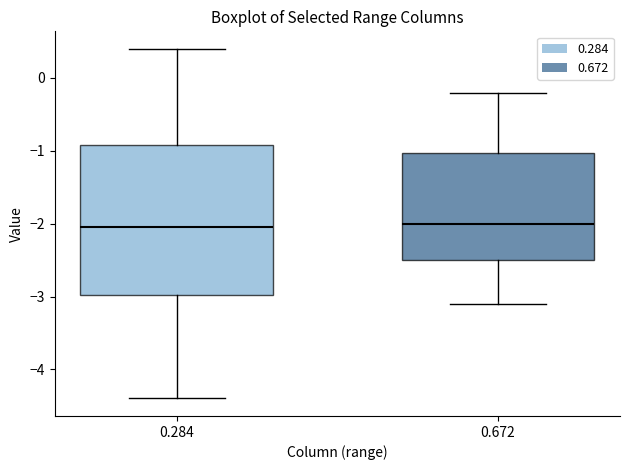

Reading left to right, read every box against the y-axis: the position of its median line, the range the box covers, and the ends of its whiskers. The values are not printed on the chart, so give them approximately, as read against the axis.

0.284: median -2.0, box -3.0 to -0.9, whiskers -4.4 to 0.4
0.672: median -2.0, box -2.5 to -1.0, whiskers -3.1 to -0.2